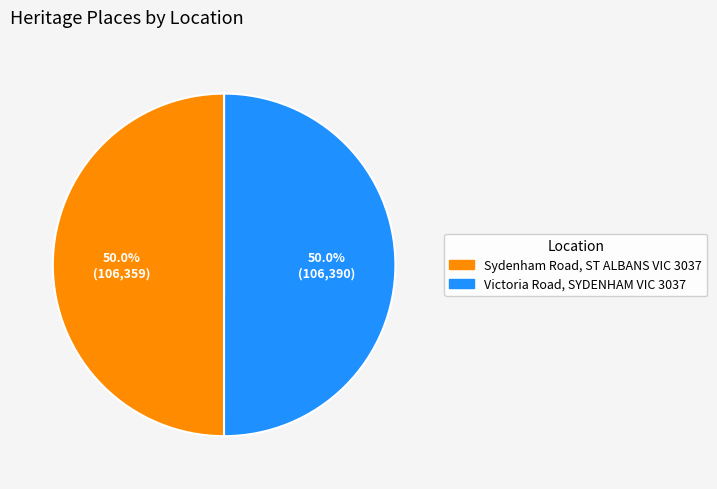

Approximately how many times larger is the value at Victoria Road, SYDENHAM VIC 3037 compared to Sydenham Road, ST ALBANS VIC 3037?

1.0